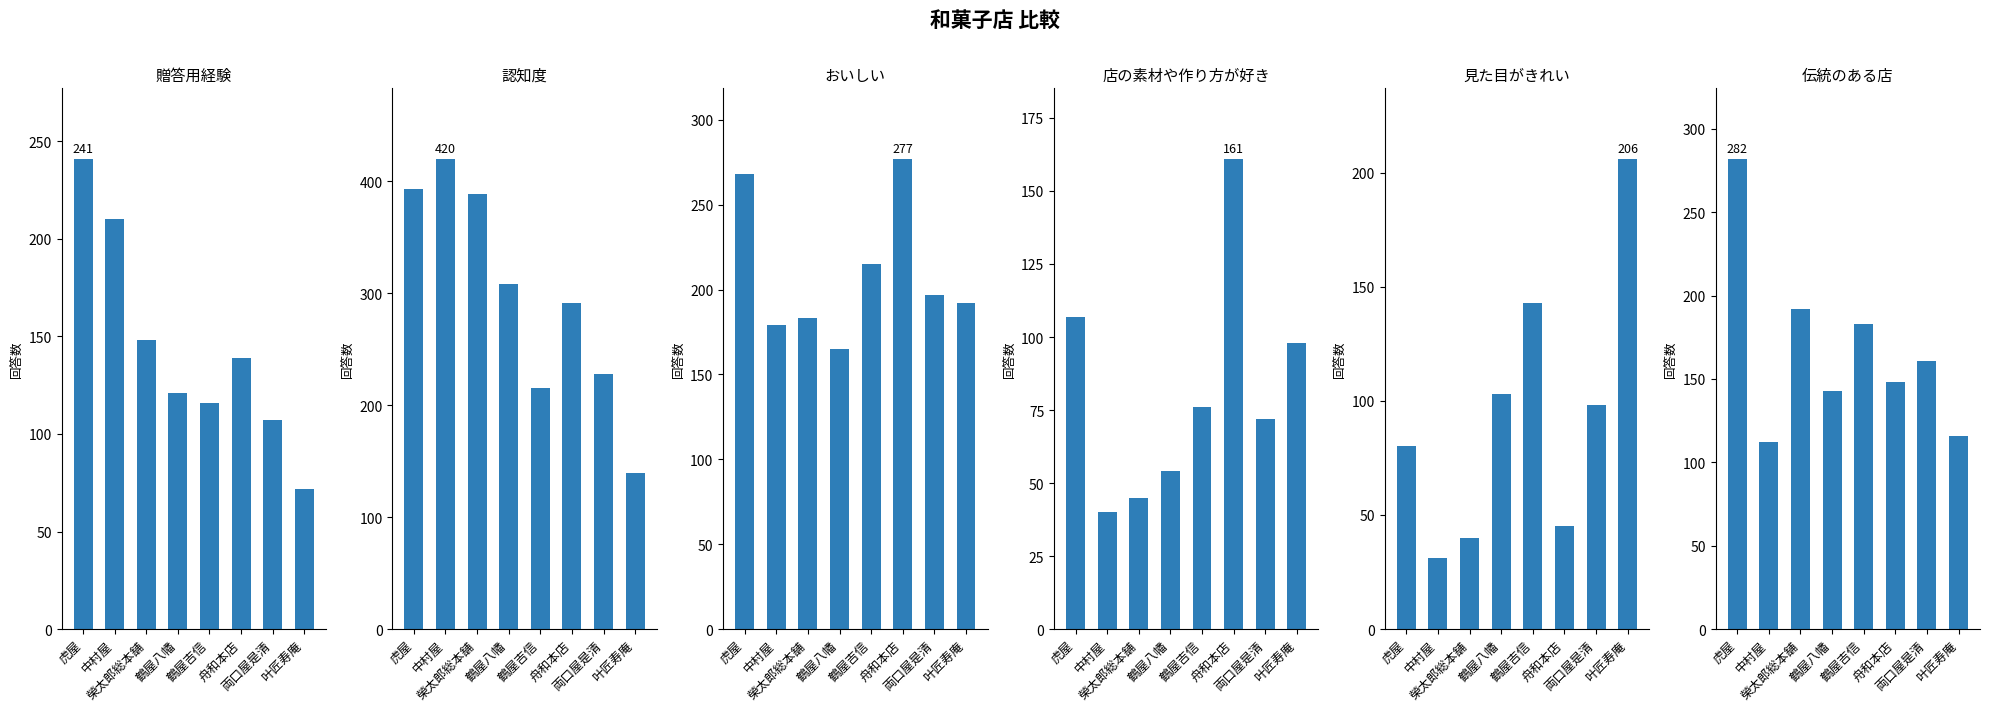

How many bars are there in each group?

6